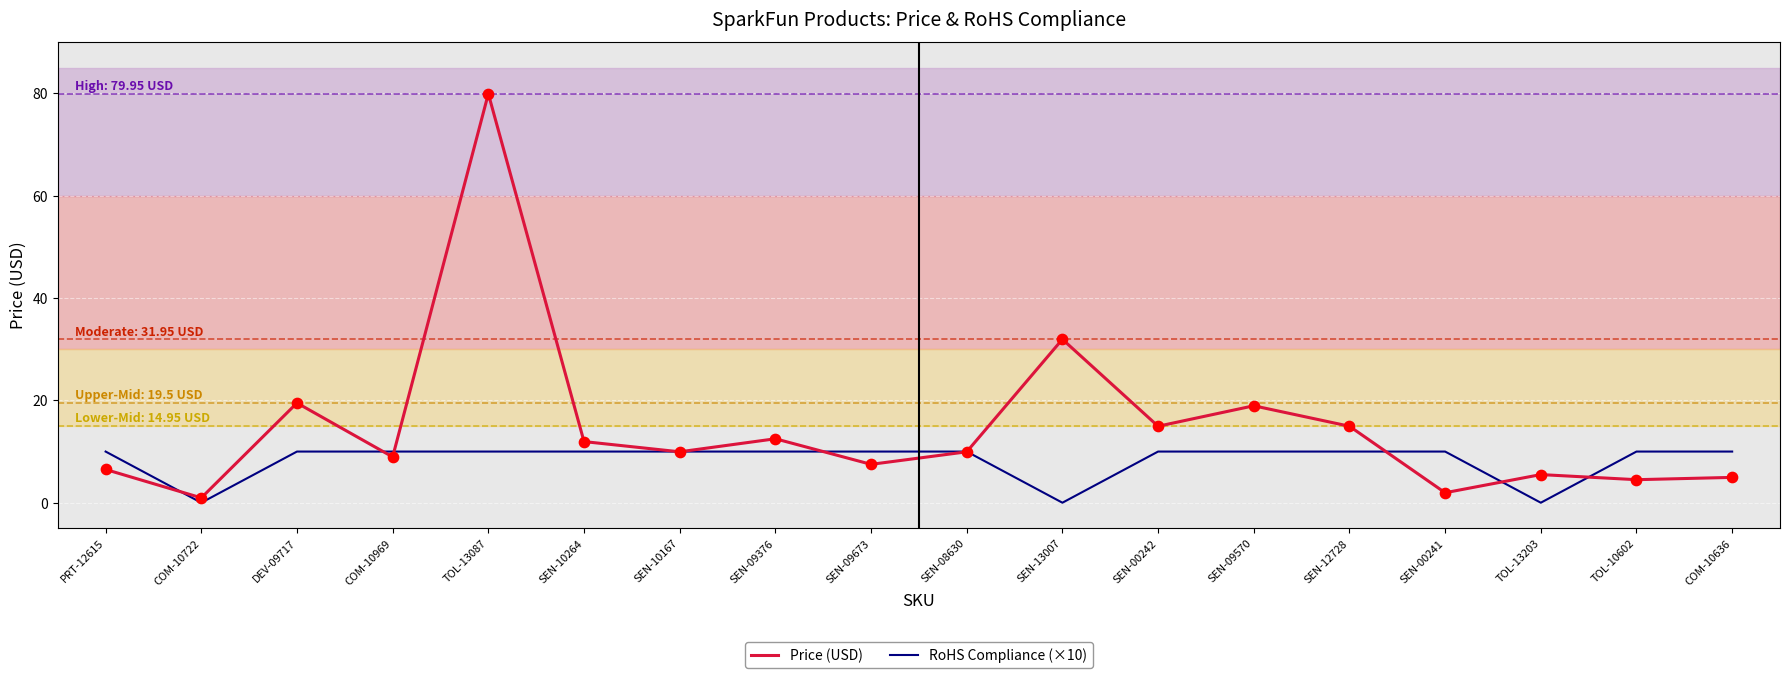

Which series changed the most between COM-10969 and SEN-13007?

Price (USD)